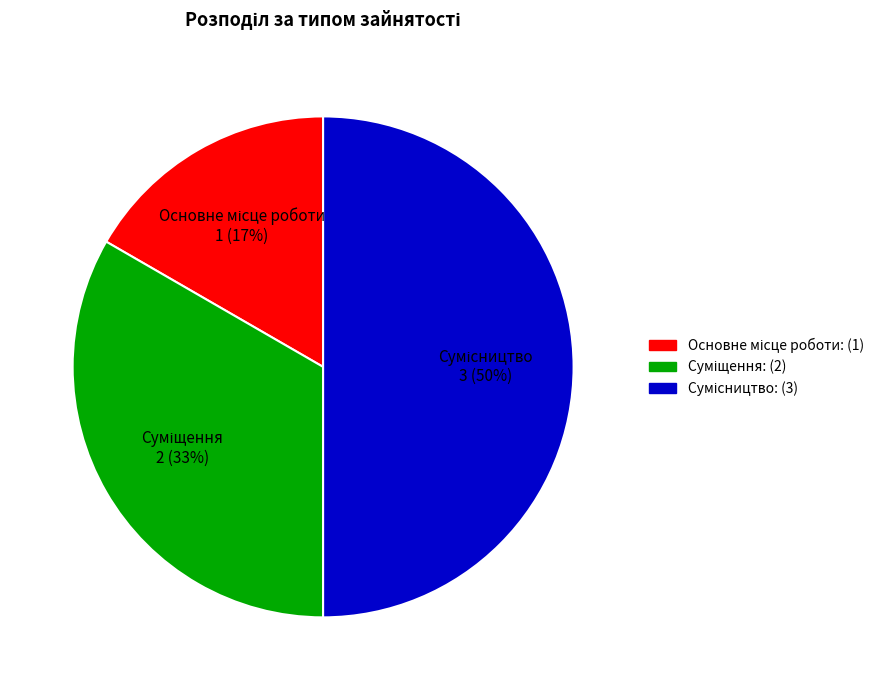

To the nearest percent, what is the average slice percentage?

33%